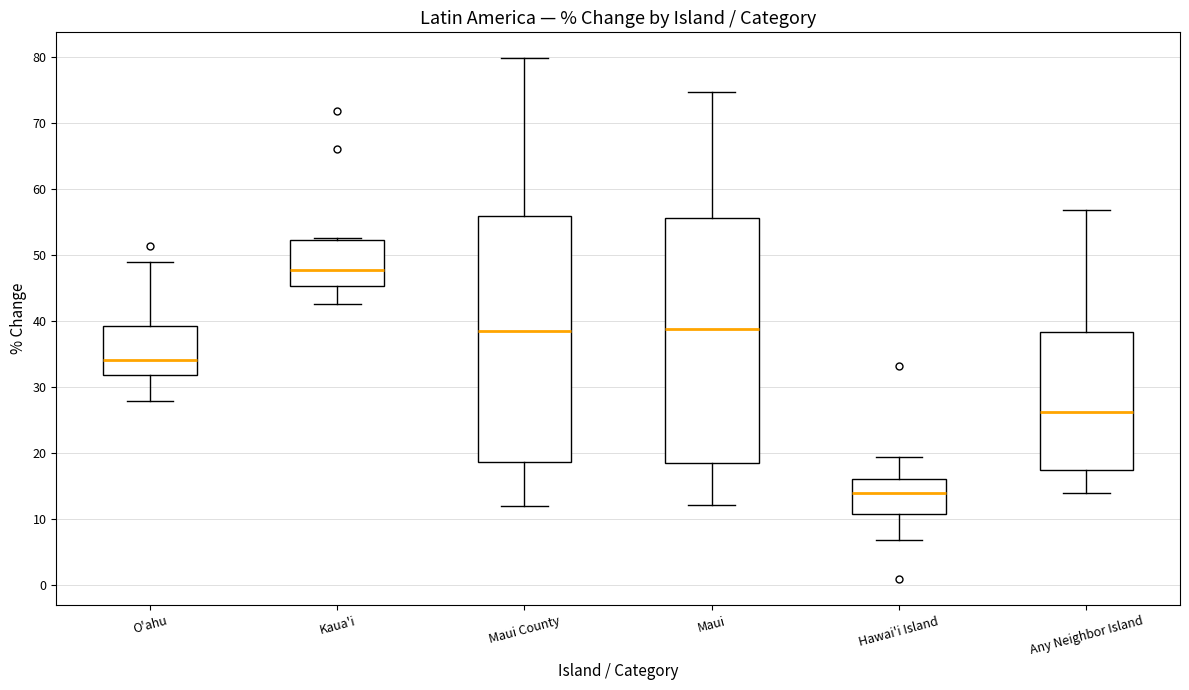

Reading left to right, read every box against the y-axis: the position of its median line, the range the box covers, and the ends of its whiskers. The values are not printed on the chart, so give them approximately, as read against the axis.

O'ahu: median 34, box 32 to 39, whiskers 28 to 49
Kaua'i: median 48, box 45 to 52, whiskers 43 to 53
Maui County: median 38, box 19 to 56, whiskers 12 to 80
Maui: median 39, box 18 to 56, whiskers 12 to 75
Hawai'i Island: median 14, box 11 to 16, whiskers 7 to 19
Any Neighbor Island: median 26, box 17 to 38, whiskers 14 to 57